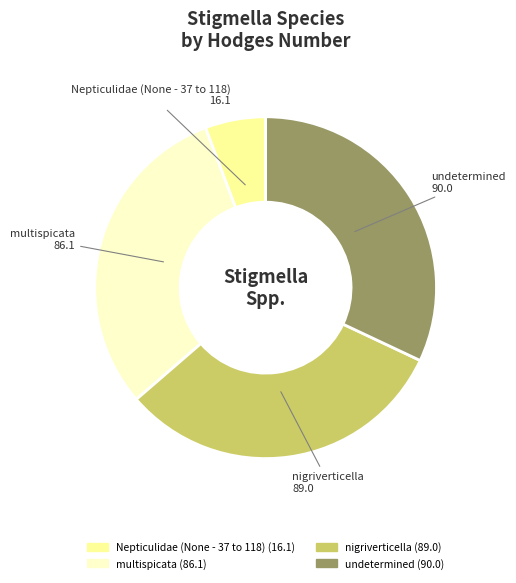

Does Nepticulidae (None - 37 to 118) account for over 50% of the chart?

No